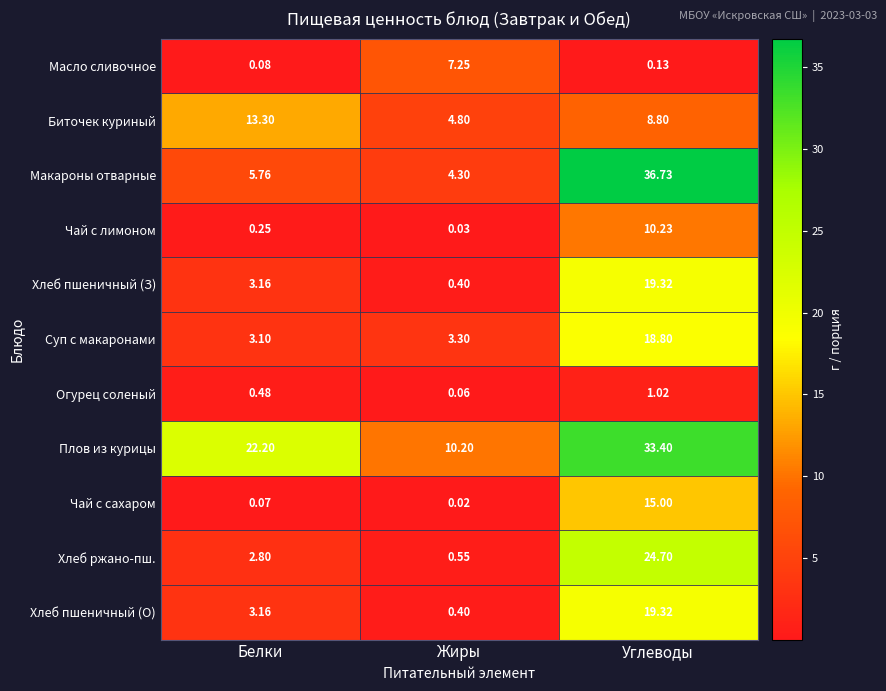

List the labels in order of Чай с лимоном value, largest first.

Углеводы, Белки, Жиры